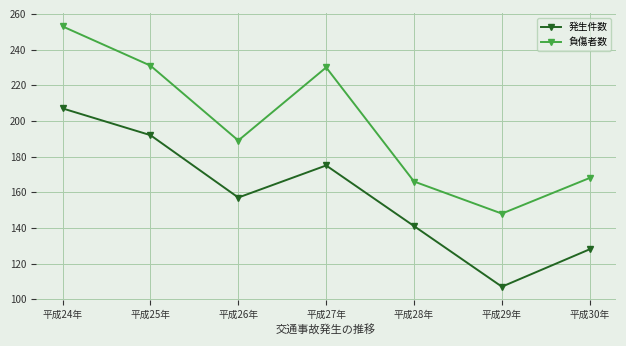

Between 平成25年 and 平成27年, which series saw the biggest shift?

発生件数